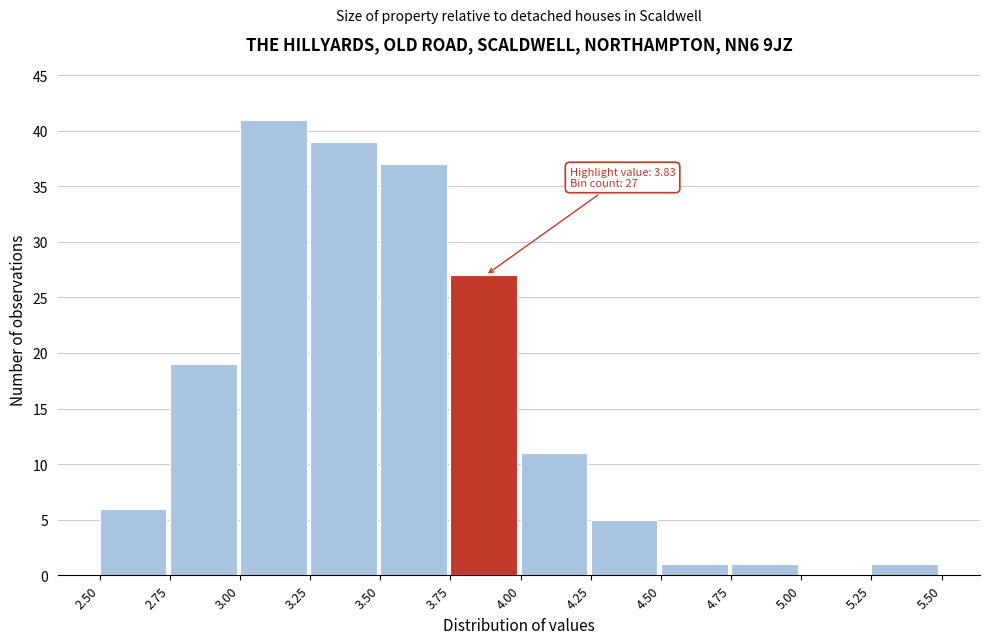

Over which range of the x-axis is the bar tallest?

3.00 to 3.25